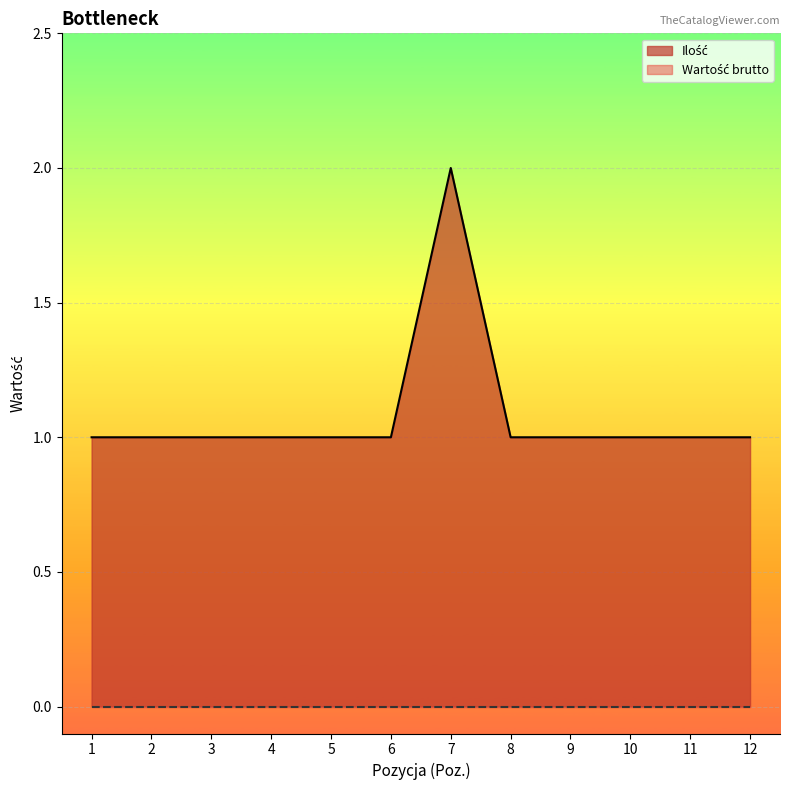

The value at 10 is 1. True or false?

True